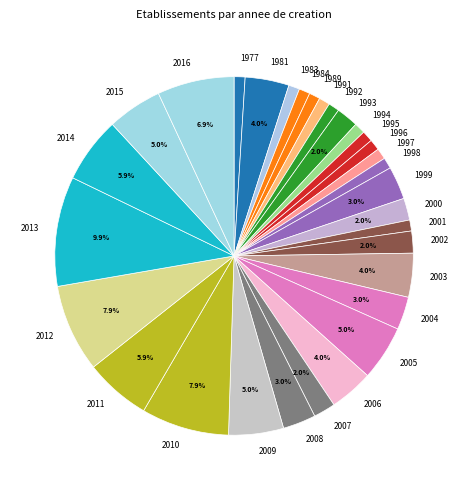

To the nearest percent, what is the combined percentage of 1989 and 1995?

2%